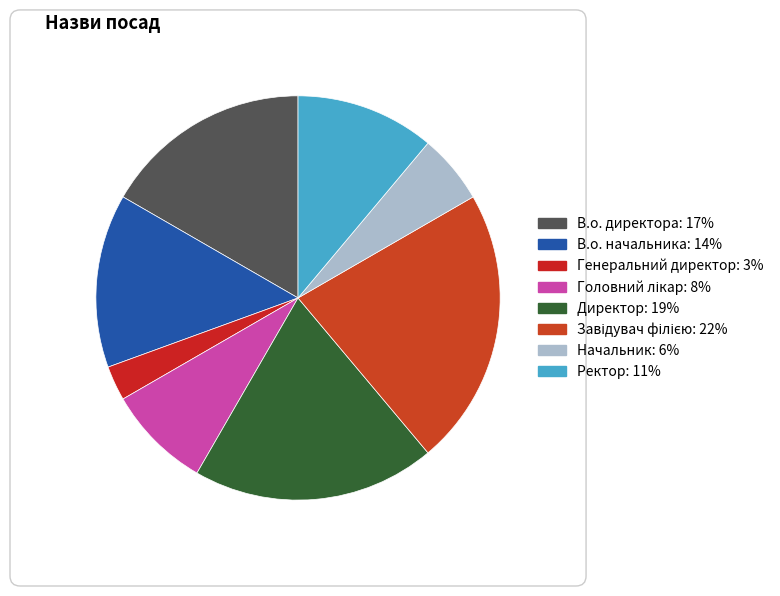

Is there any slice that represents more than half of the pie?

No